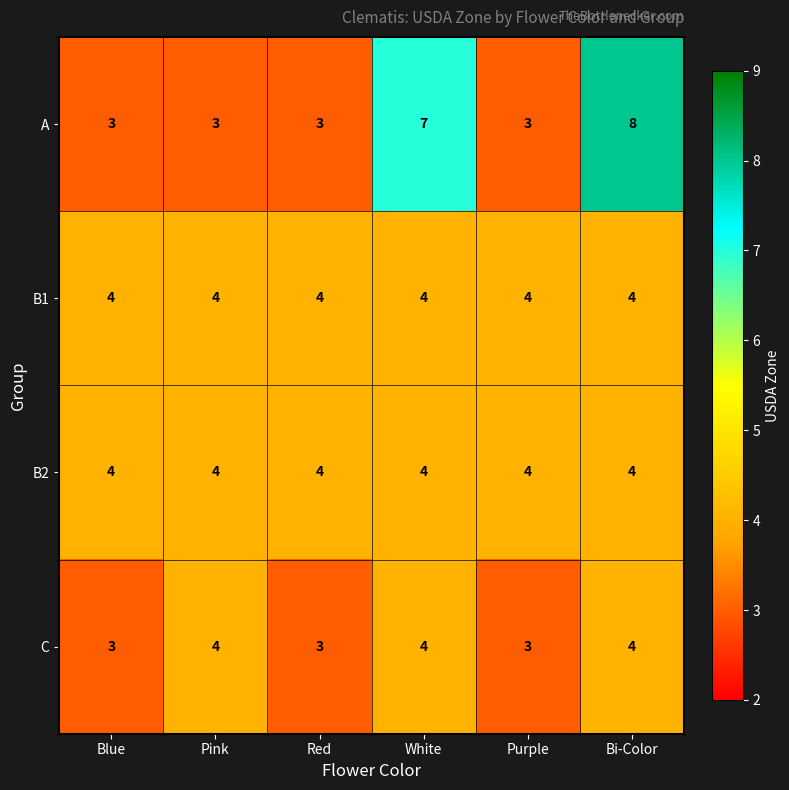

Is it true that B1 equals 4 at Red?

True